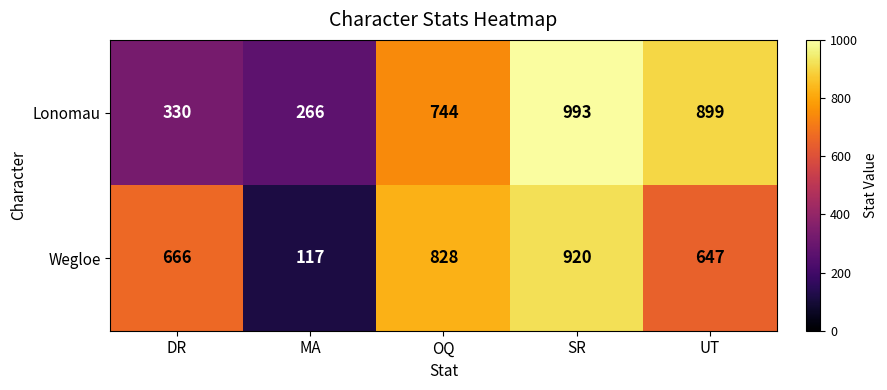

What is the total value across all series at DR?

996